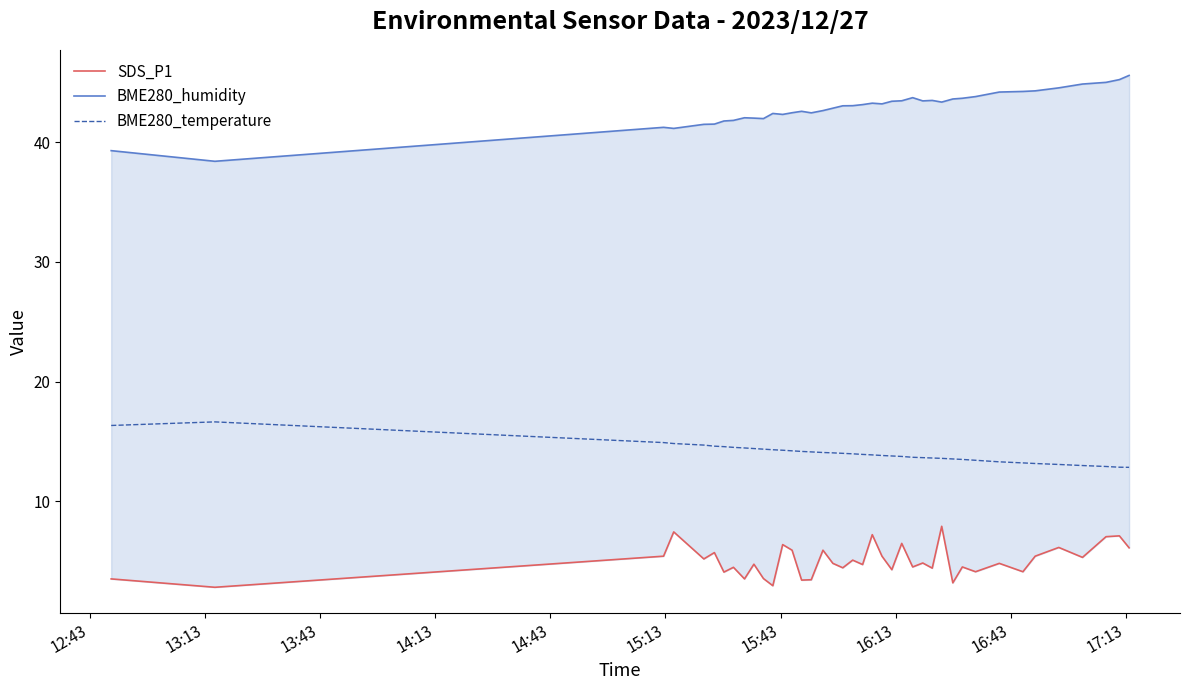

What is the maximum value for BME280_temperature?

16.6